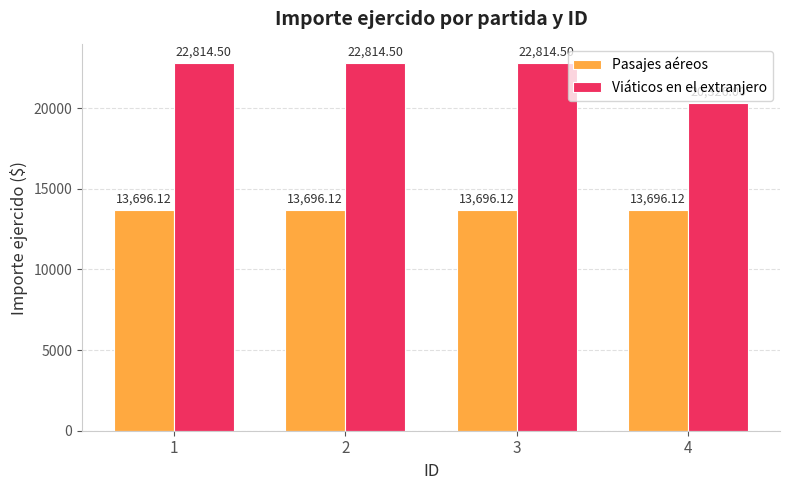

At how many categories does at least one series exceed 14927?

4